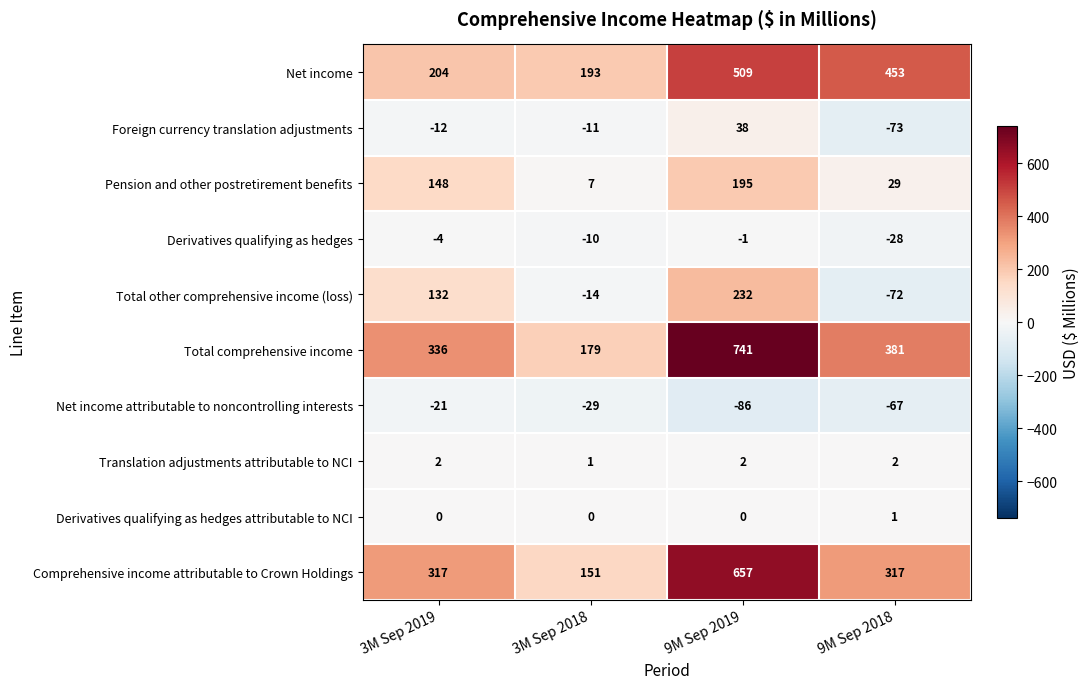

What is the difference between the maximum and second lowest values in the Total comprehensive income series?

405